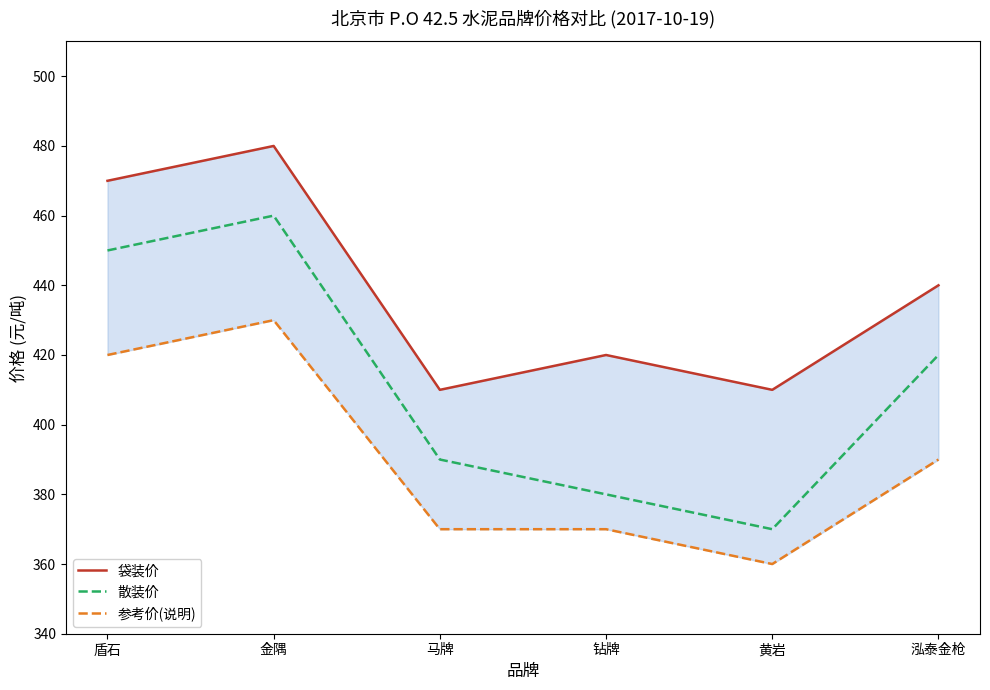

At which category does 散装价 reach its first local peak?

金隅